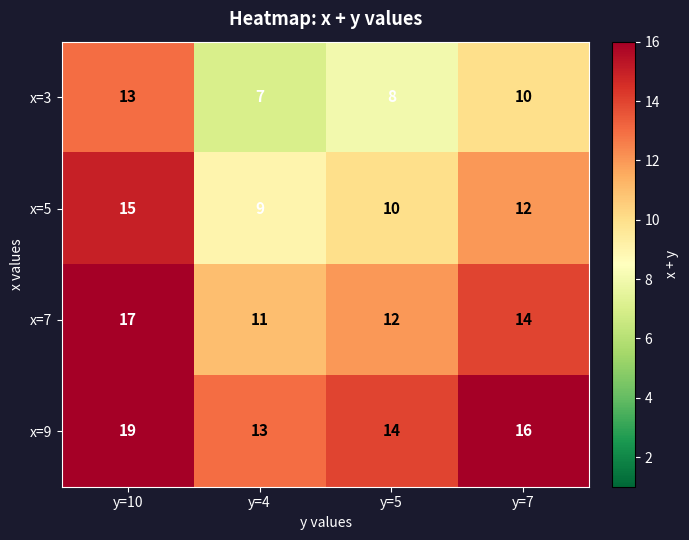

At y=4, list the series in order from largest to smallest.

x=9, x=7, x=5, x=3